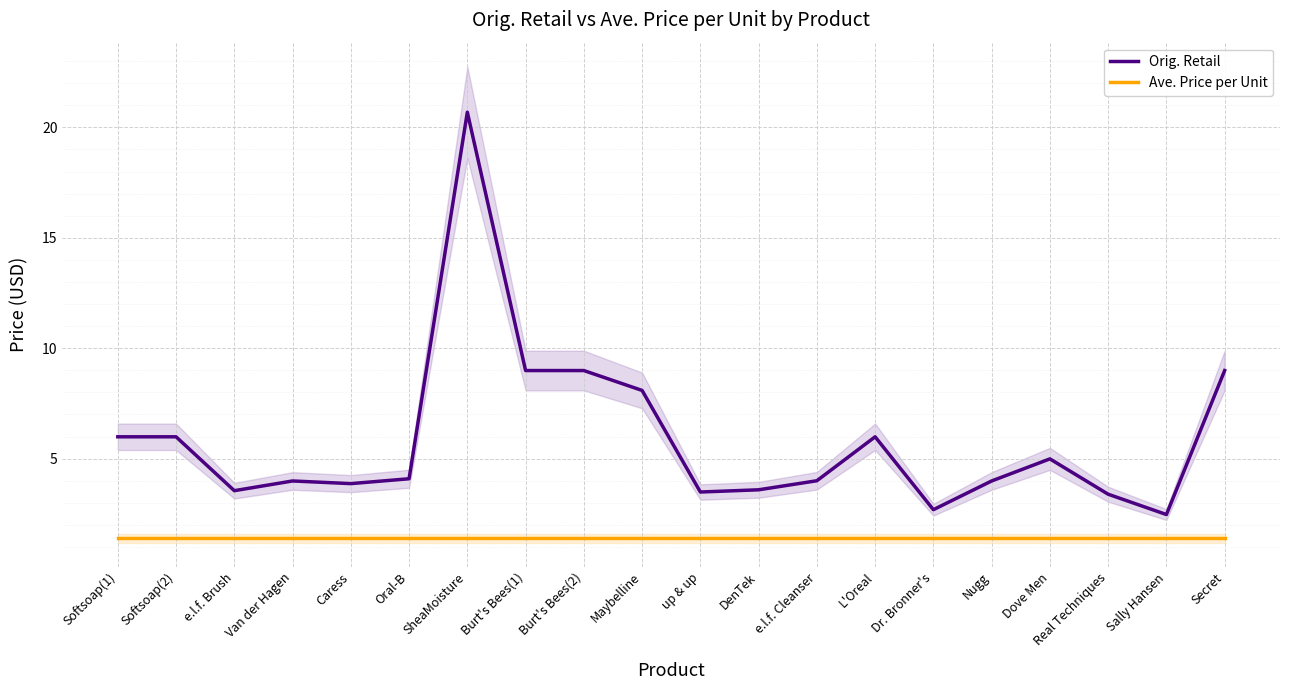

True or false: Ave. Price per Unit and Orig. Retail intersect in this chart.

False